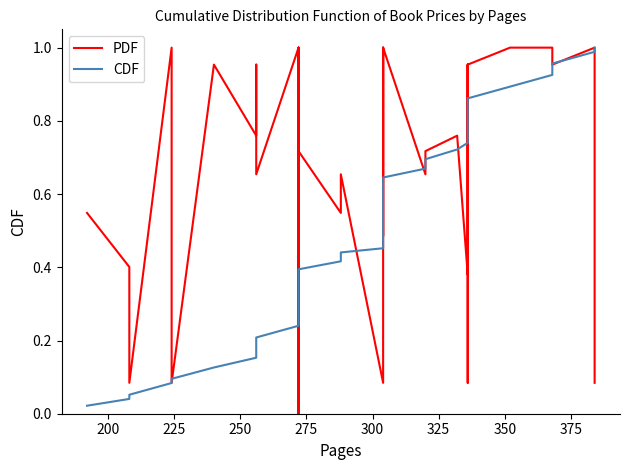

The value of CDF at 16 is 0.2. True or false?

False